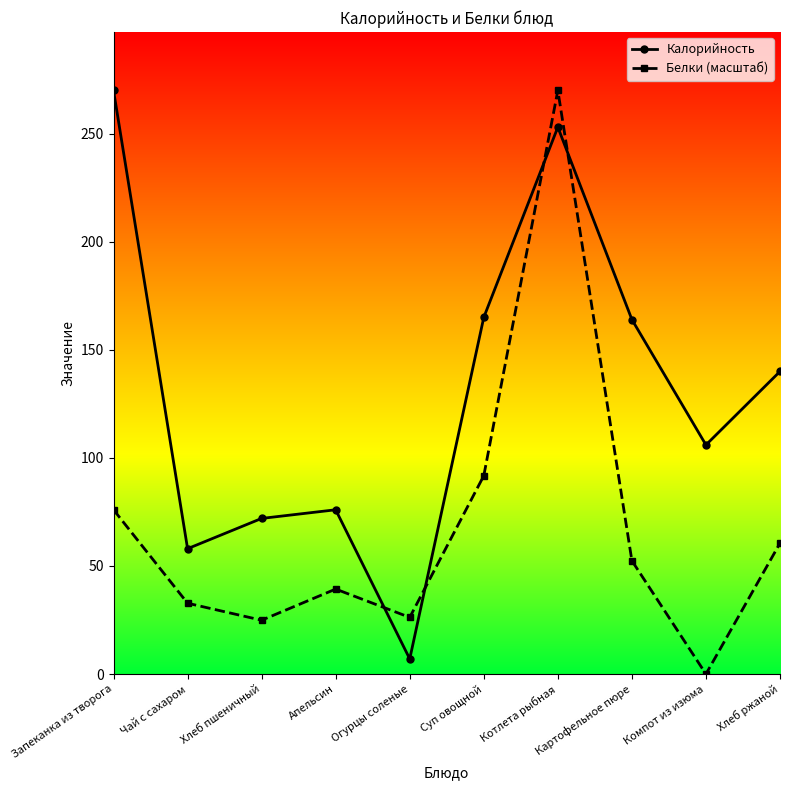

What is the difference between the highest and lowest values at Картофельное пюре?

111.6